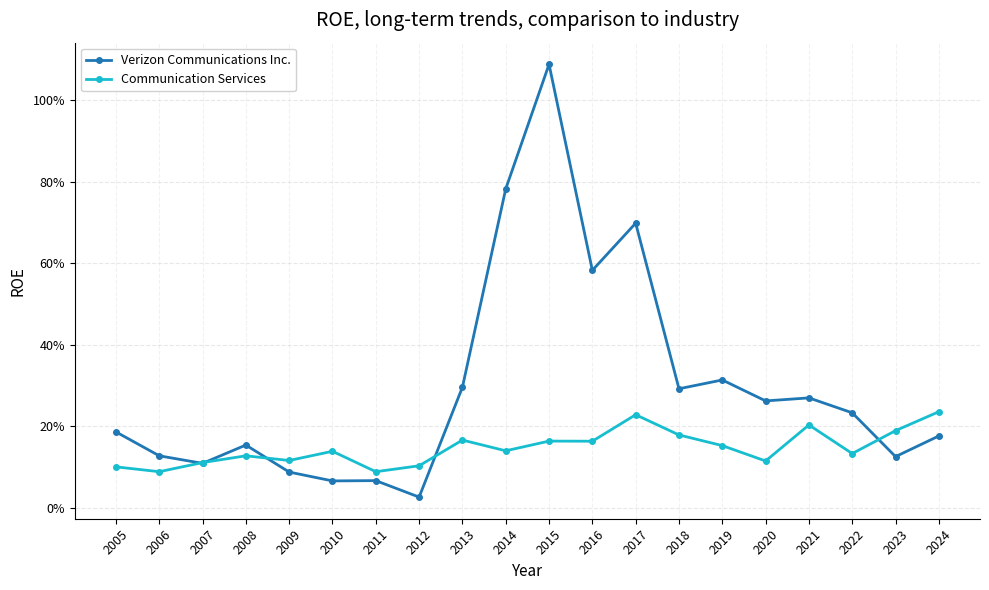

Is this an area chart (filled region under the line)?

No